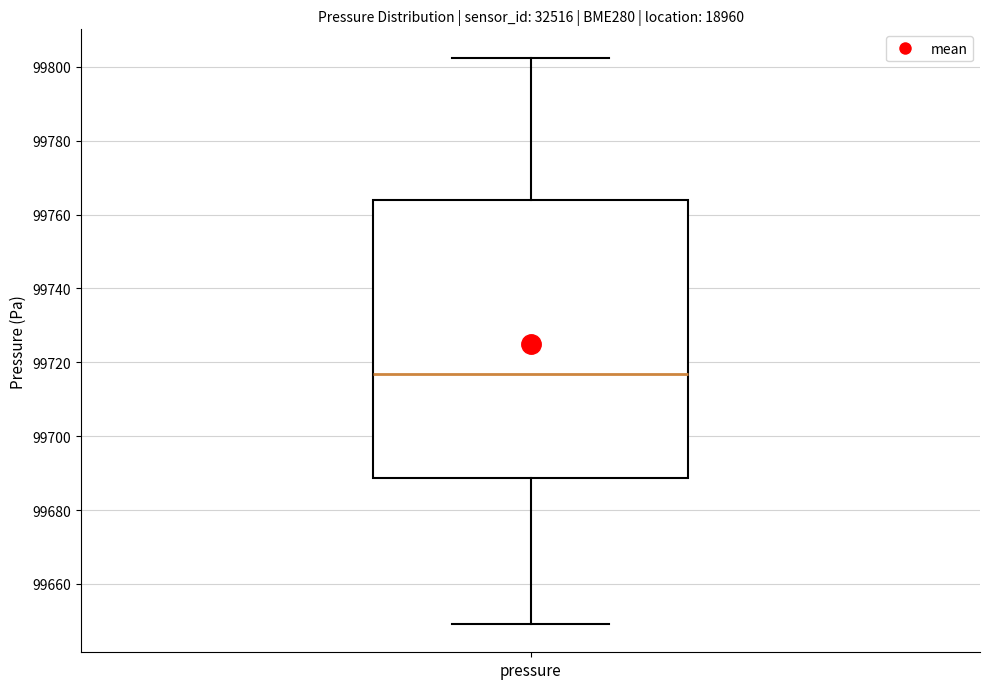

Read this box plot against the y-axis: the position of the median line, the range covered by the box, and the ends of both whiskers. The values are not printed on the chart, so give them approximately, as read against the axis.

median 99716, box 99688 to 99764, whiskers 99650 to 99802